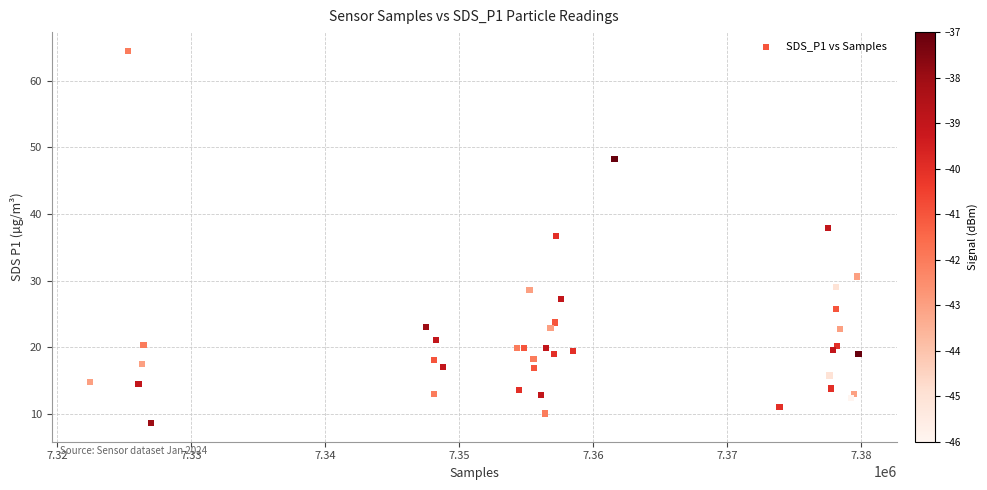

What Y value in the scatter plot is closest to 36?

36.6